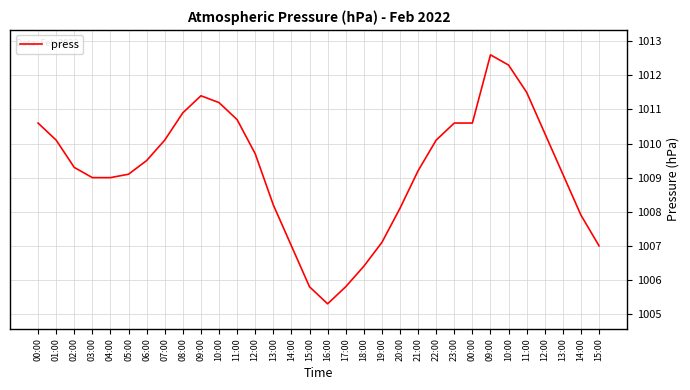

Read the value at 13:00.

1008.2